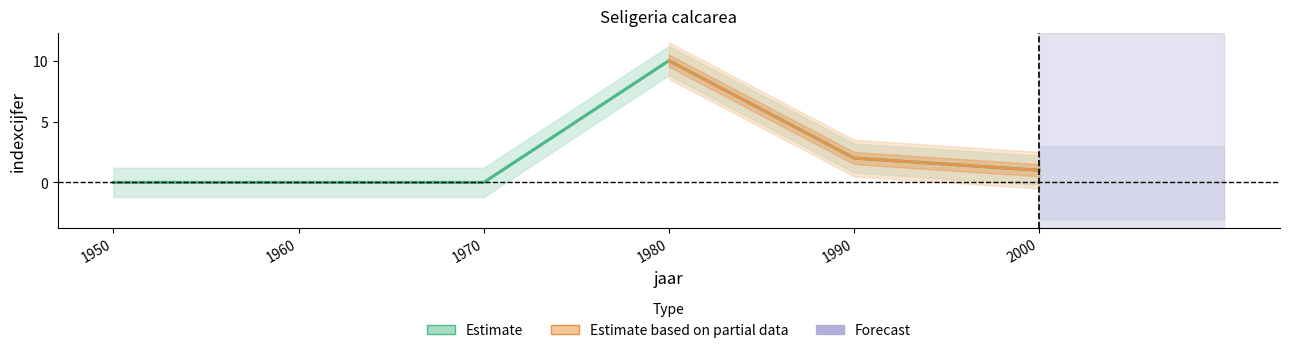

What is the difference between the values at 1980 and 1970?

10